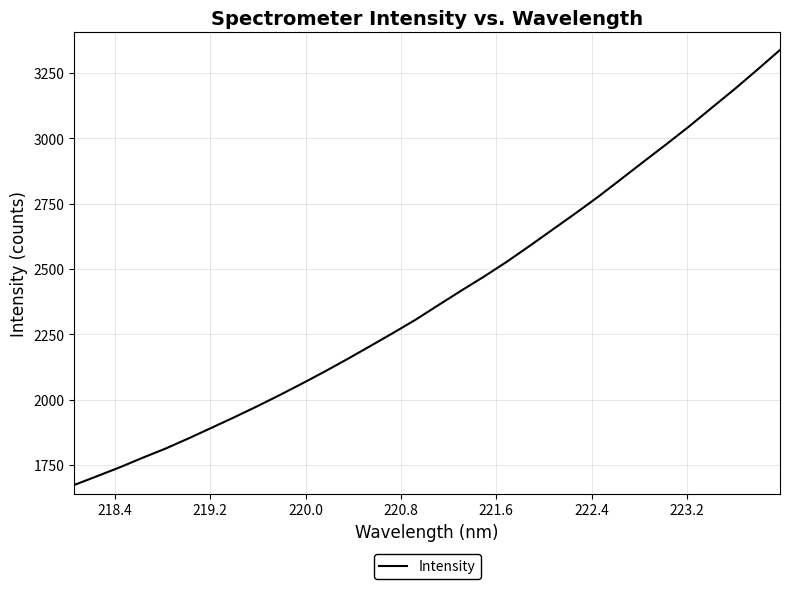

What is the greatest value displayed?

3338.6